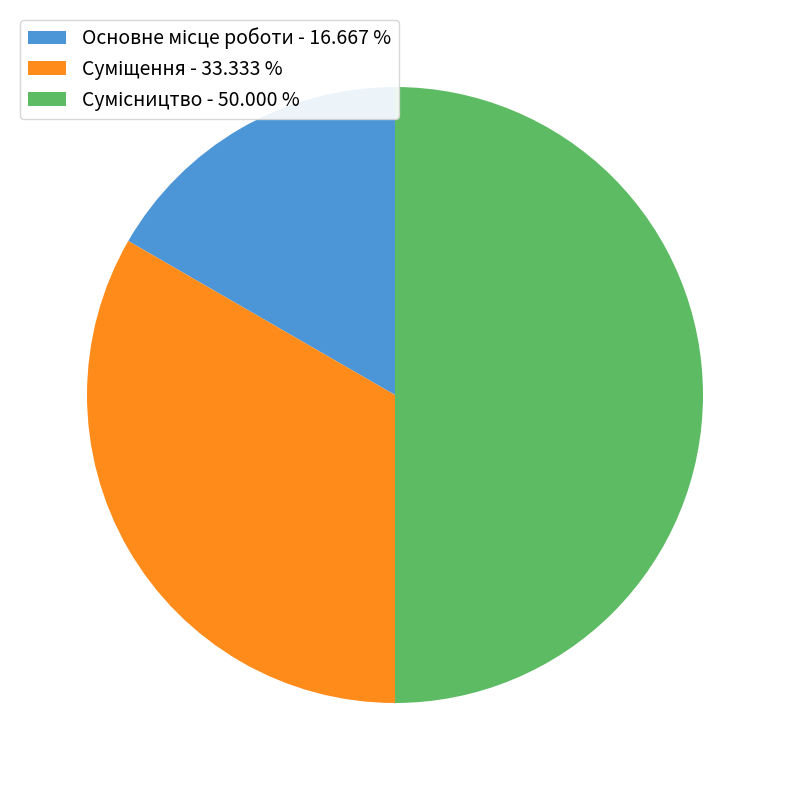

Which slice is the largest?

Сумісництво